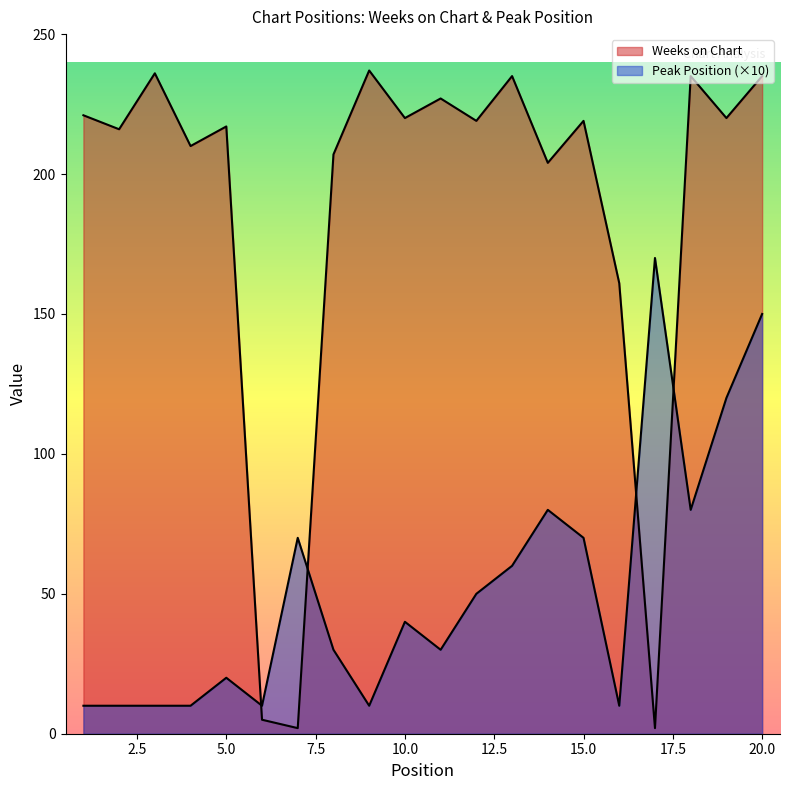

Which series ends up on top after the final intersection of Peak Position and Weeks on Chart?

Weeks on Chart